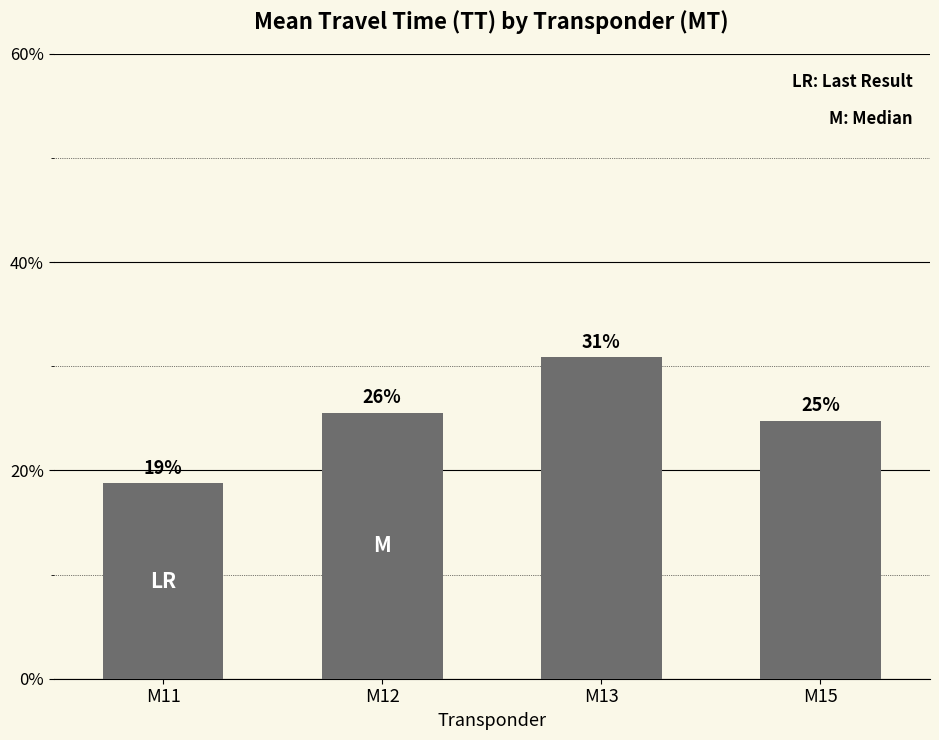

Rank the categories by value from lowest to highest.

M11, M15, M12, M13